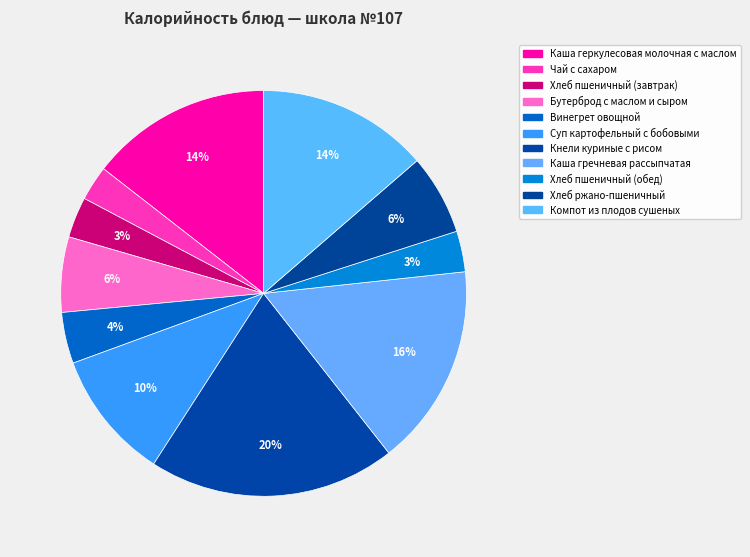

Does any single category account for the majority?

No